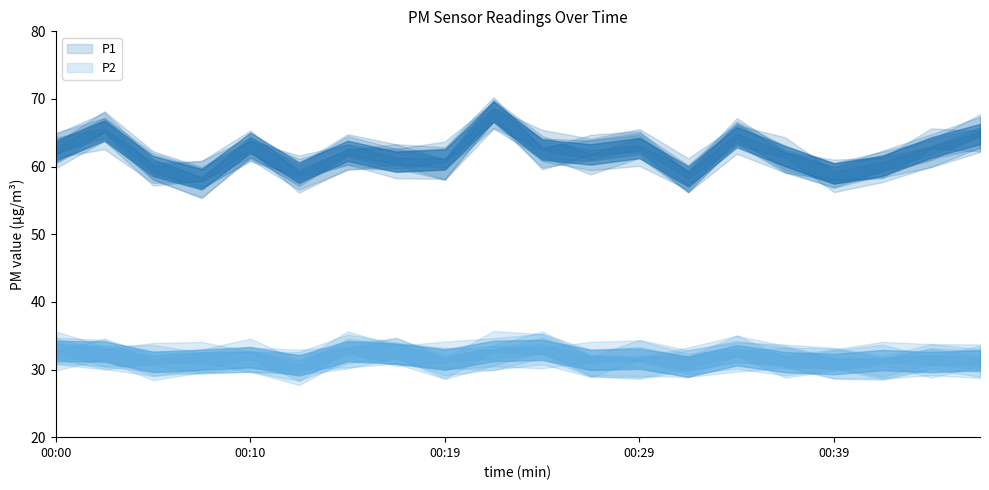

What are all the series names shown in the legend?

P1, P2